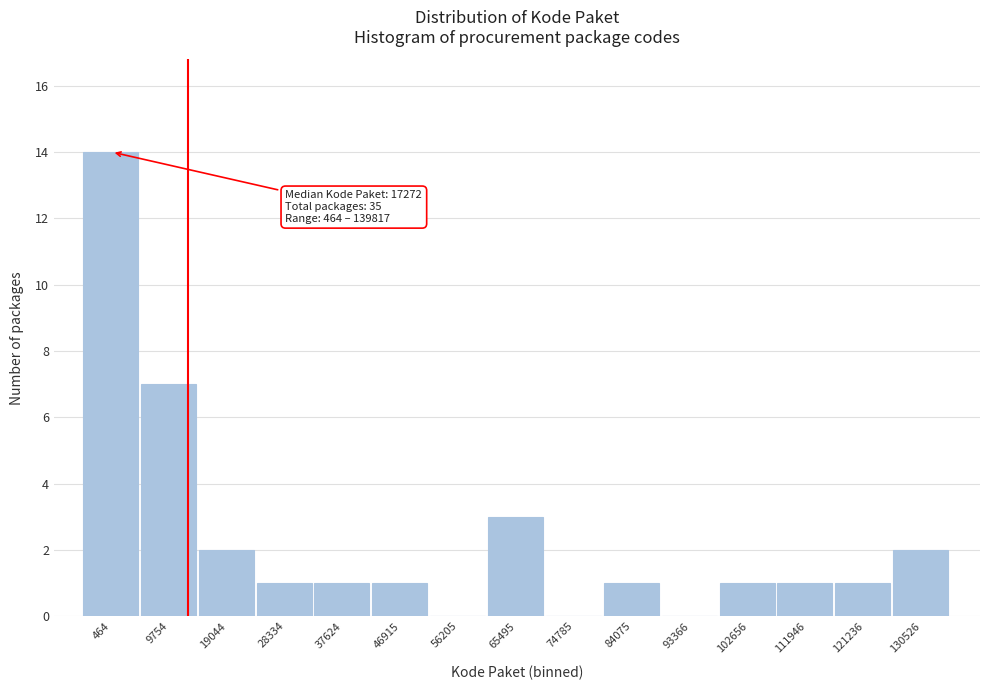

Reading left to right, list all the values displayed in this chart.

464=14	9754=7	19044=2	28334=1	37624=1	46915=1	56205=0	65495=3	74785=0	84075=1	93366=0	102656=1	111946=1	121236=1	130526=2